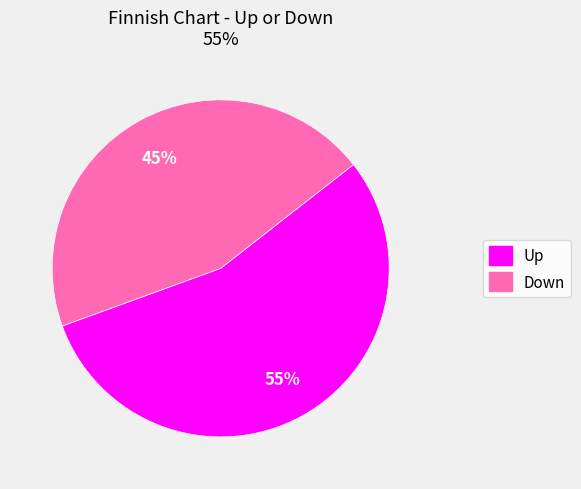

Is there a majority slice in this chart?

Yes